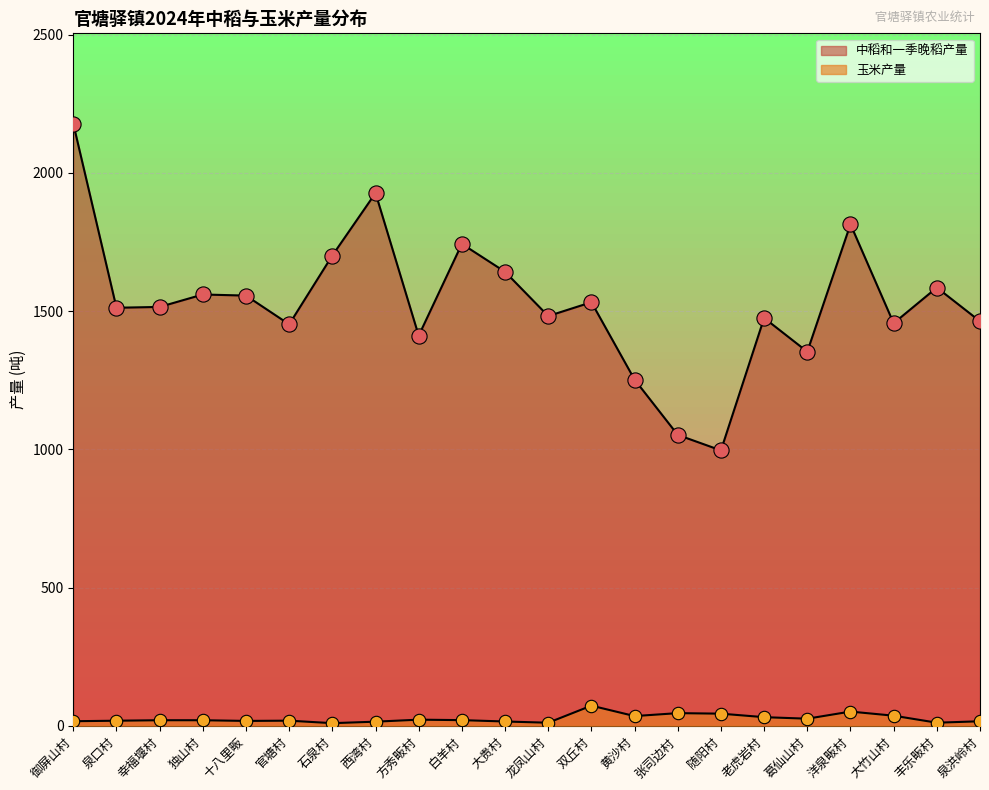

Which series has the largest total across all categories?

中稻和一季晚稻产量